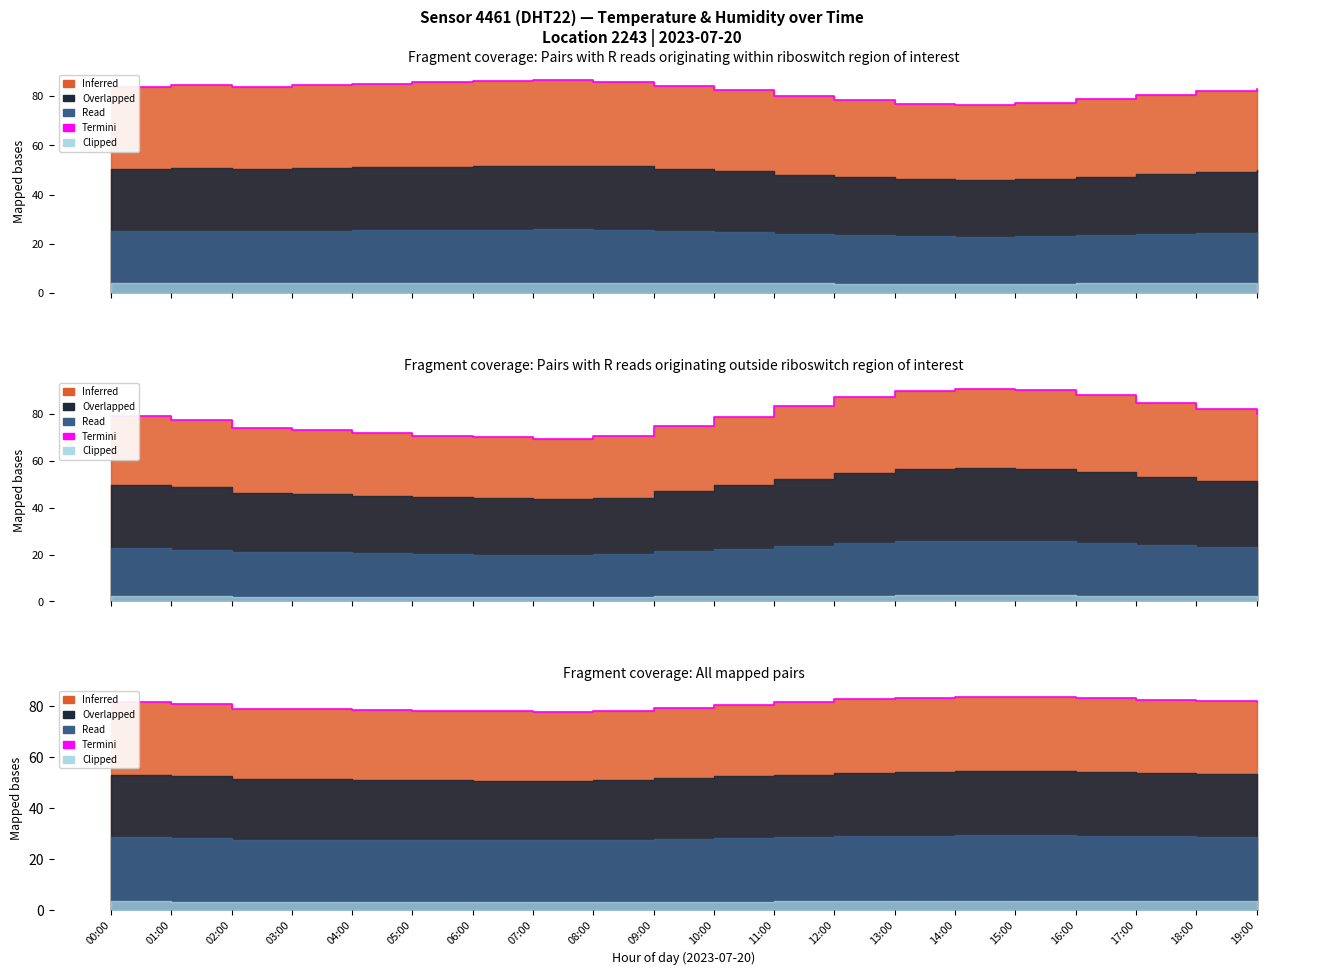

The chart shows a value of 82.6 at 17:00. True or false?

True